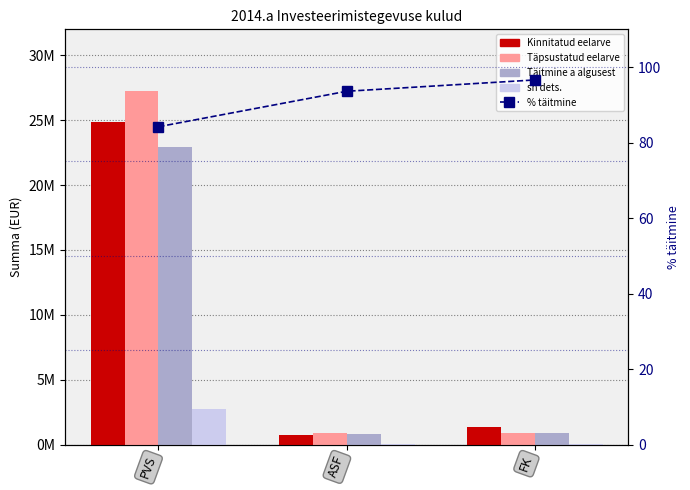

Reading right to left, extract all data points from this chart.

Kinnitatud eelarve: FK=1336692.0	ASF=768688.0	PVS=24834383.0
Täpsustatud eelarve: FK=920675.0	ASF=885662.0	PVS=27218063.0
Täitmine a algusest: FK=889601.5	ASF=829041.0	PVS=22911033.3
sh dets.: FK=34099.7	ASF=24322.8	PVS=2777370.5
% täitmine: FK=96.6	ASF=93.6	PVS=84.2